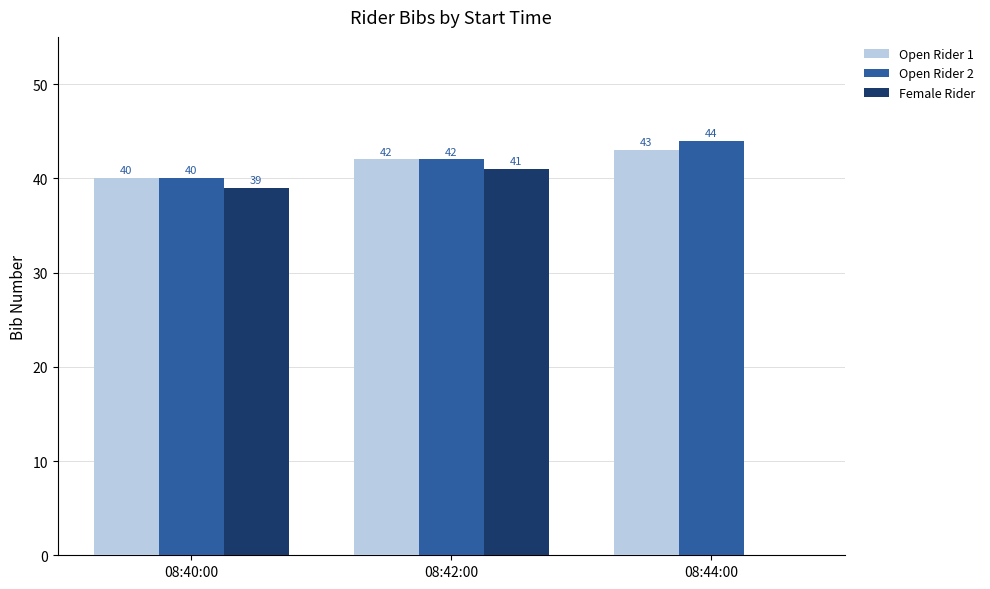

What is the sum of all Open Rider 2 values?

126